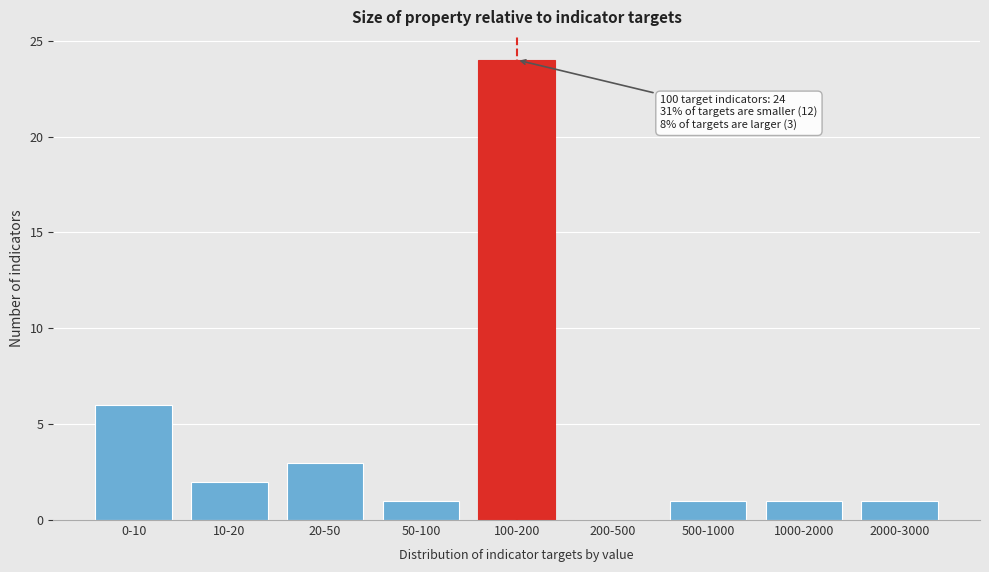

Reading left to right, transcribe all the data shown in this chart.

0-10=6	10-20=2	20-50=3	50-100=1	100-200=24	200-500=0	500-1000=1	1000-2000=1	2000-3000=1